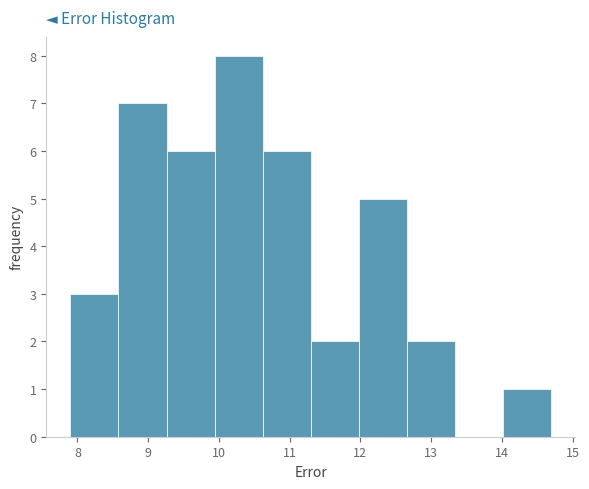

How tall is the bar that spans 11.30 to 11.98 on the x-axis? Neither the bar edges nor the heights are printed on the chart, so give them approximately, as read against the axes.

2